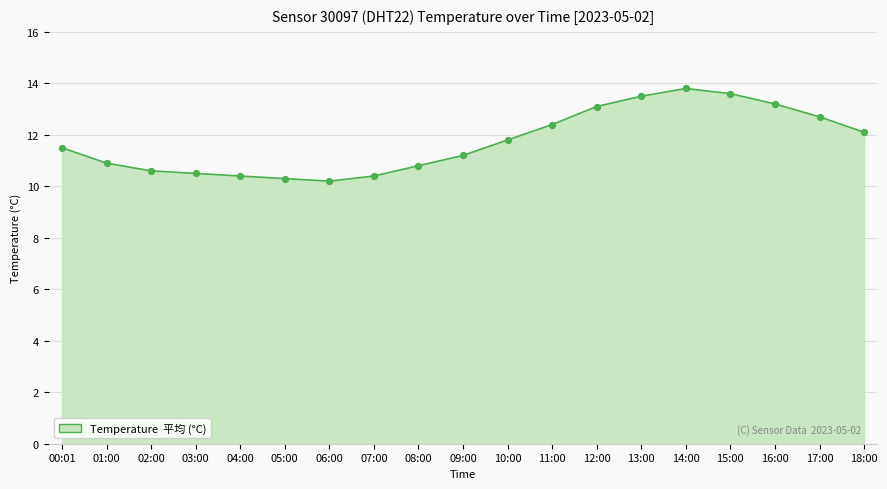

Between 14:00 and 01:00, which is larger?

14:00